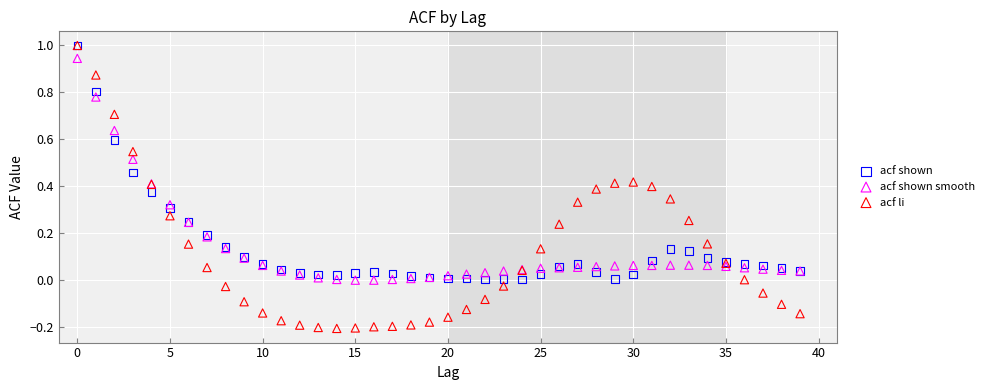

Which series contains the lowest Y value?

acf li